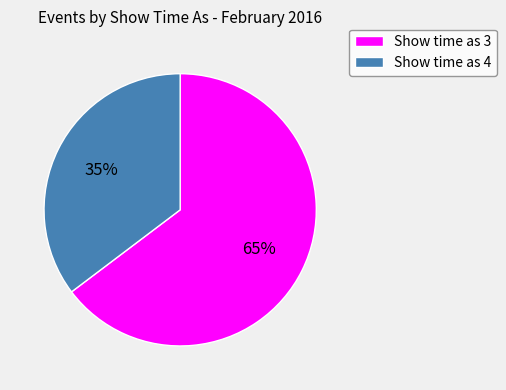

True or false: Show time as 4 accounts for 35% of the total.

True